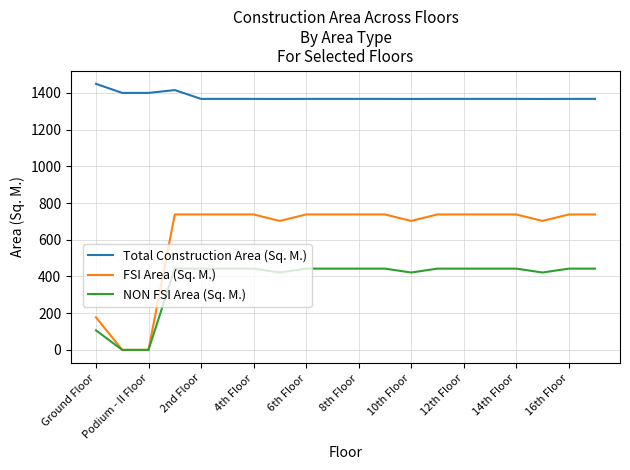

What is the maximum value shown in the chart?

1449.5